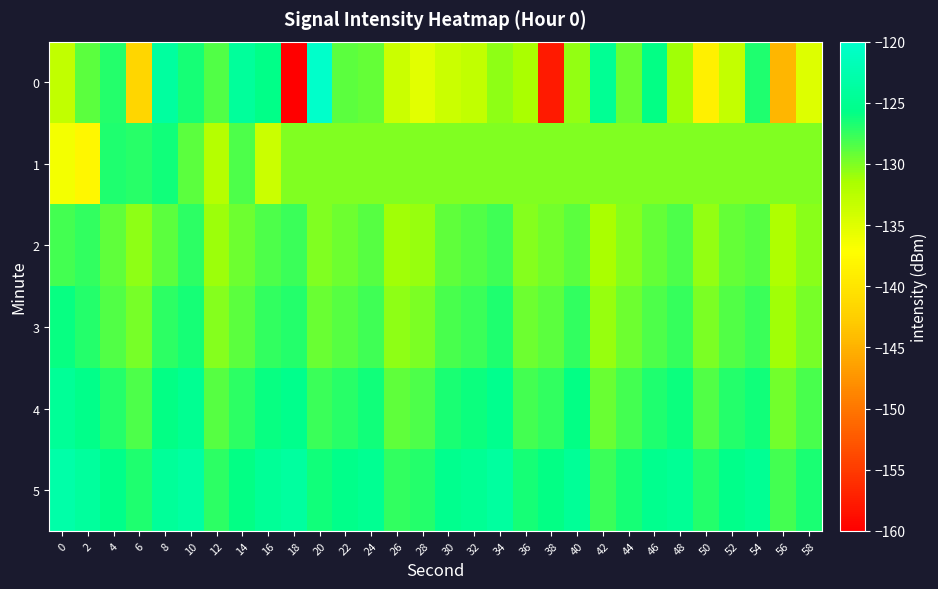

At which category is the sum across all series the highest?

8